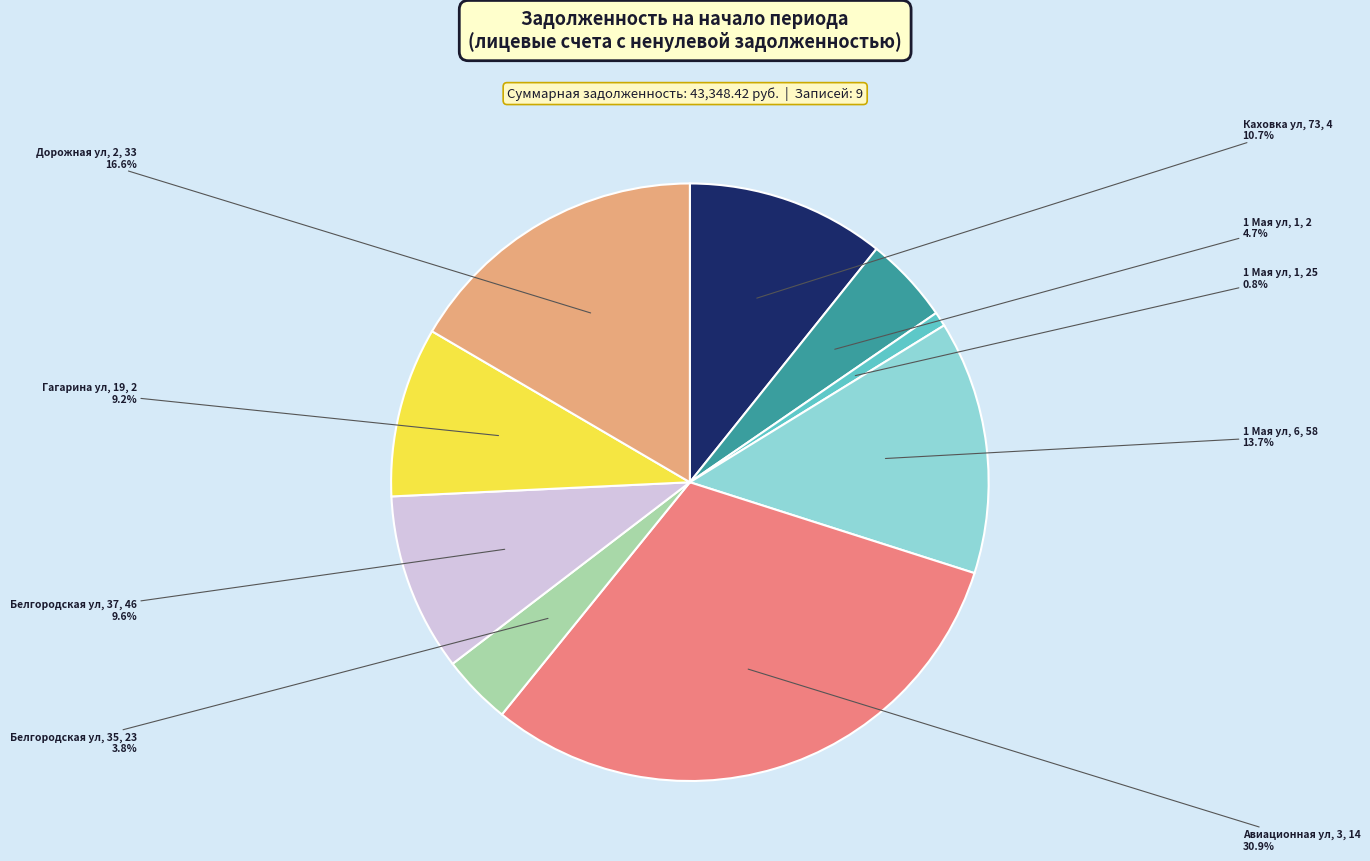

Rank the categories by value from highest to lowest.

Авиационная ул, 3, 14, Дорожная ул, 2, 33, 1 Мая ул, 6, 58, Каховка ул, 73, 4, Белгородская ул, 37, 46, Гагарина ул, 19, 2, 1 Мая ул, 1, 2, Белгородская ул, 35, 23, 1 Мая ул, 1, 25